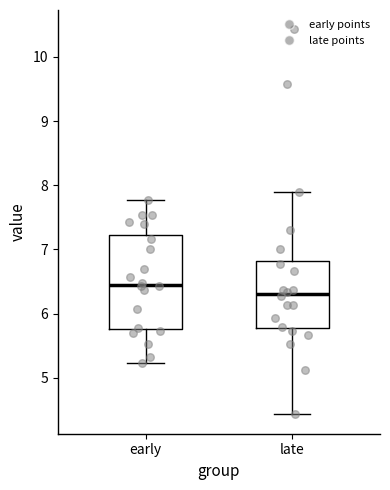

Which box is the tallest, from its lower edge to its upper edge?

early